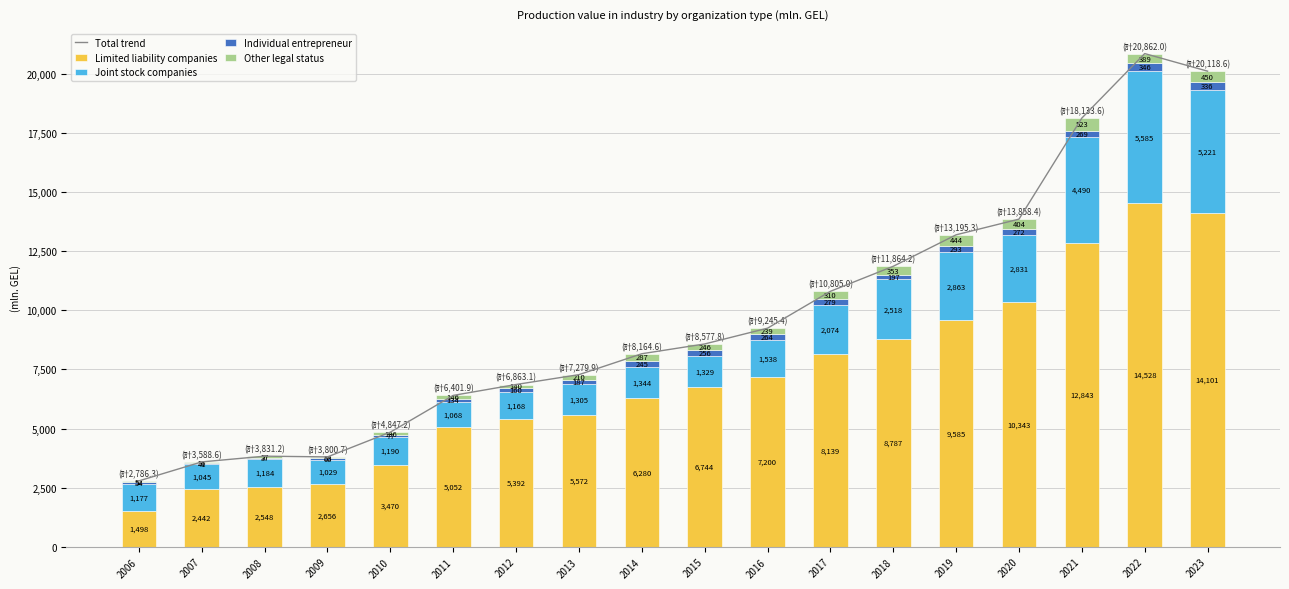

What is the spread (max minus min) of values at 2010?

4770.0